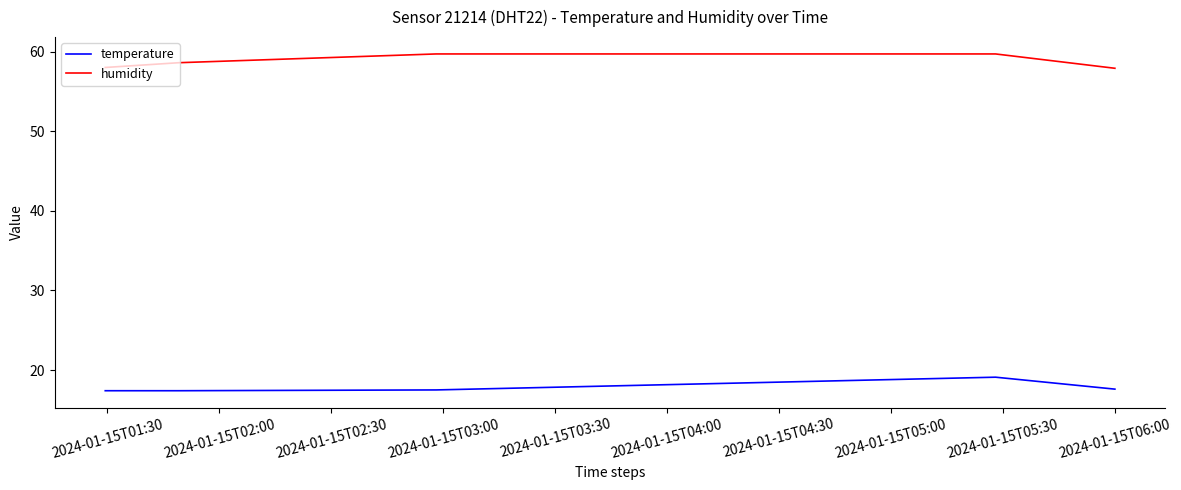

What is the minimum value for temperature?

17.4